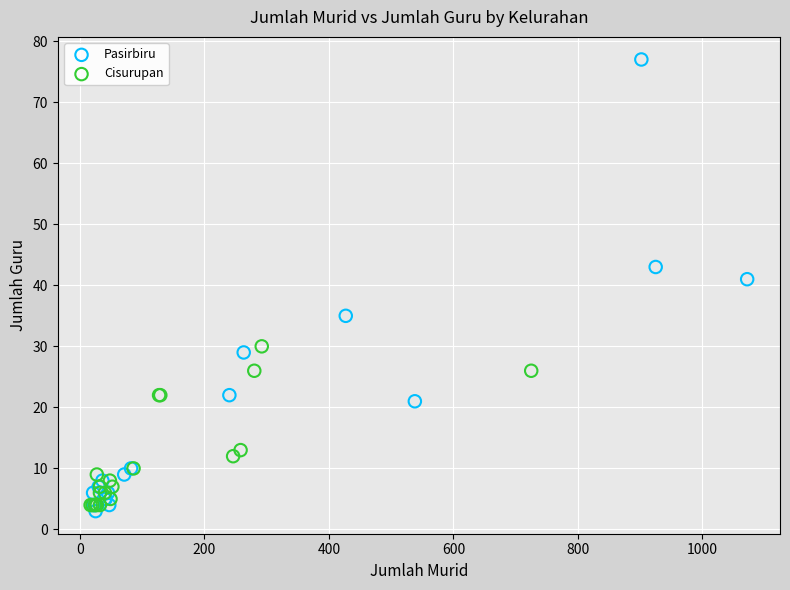

Which series has the widest spread of Y values?

Pasirbiru